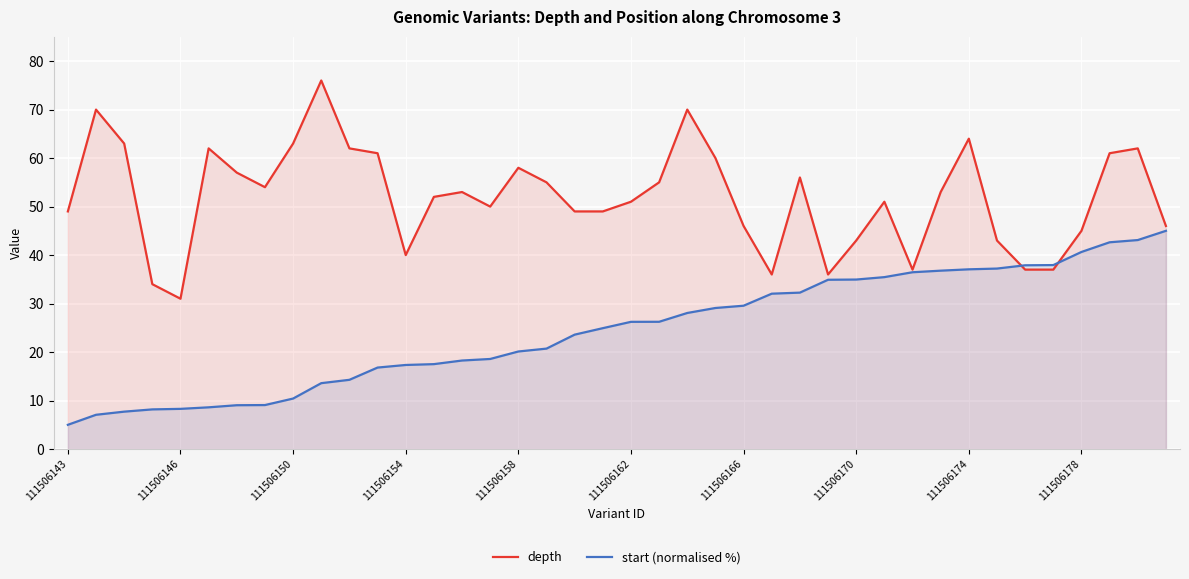

Rank the series by their average value, from lowest to highest.

start (normalised %), depth